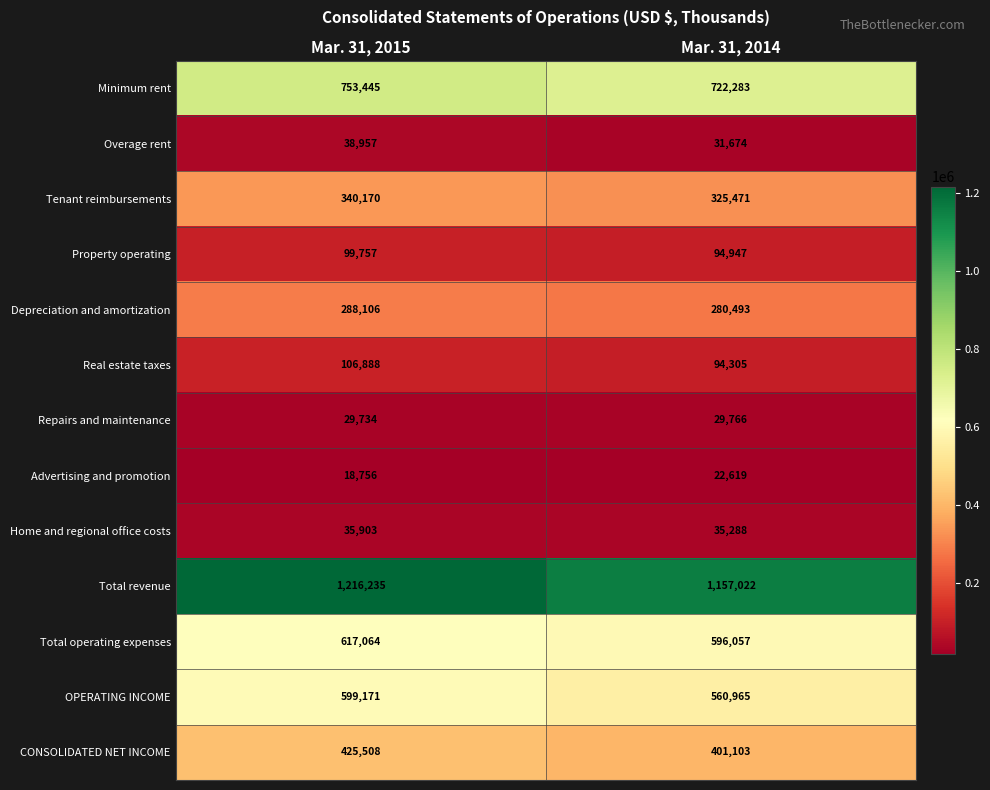

Is it true that Home and regional office costs equals 35288 at Mar. 31, 2014?

True